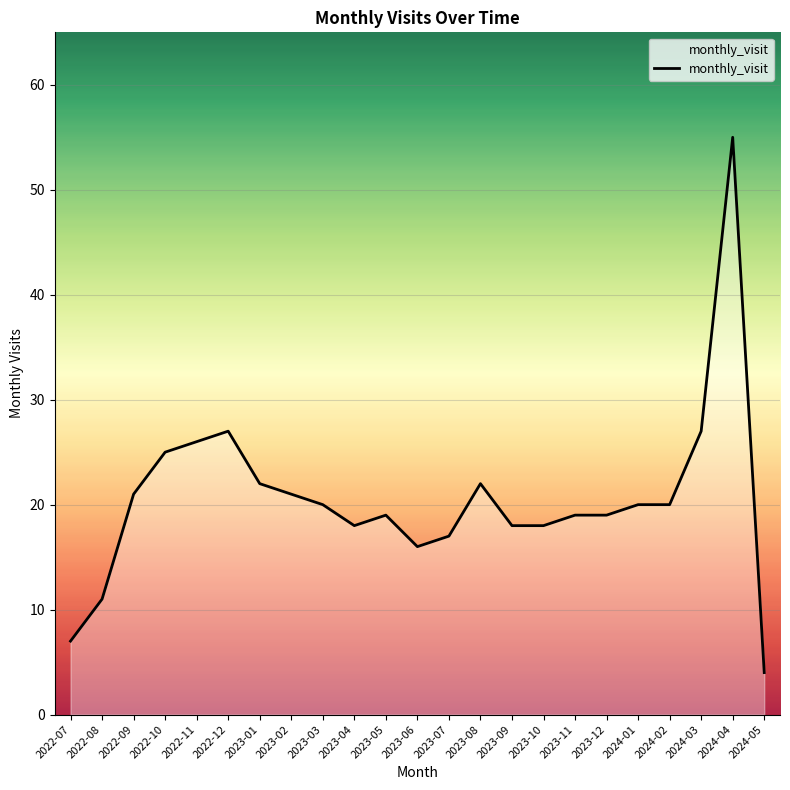

What position from the right is 2024-04?

2